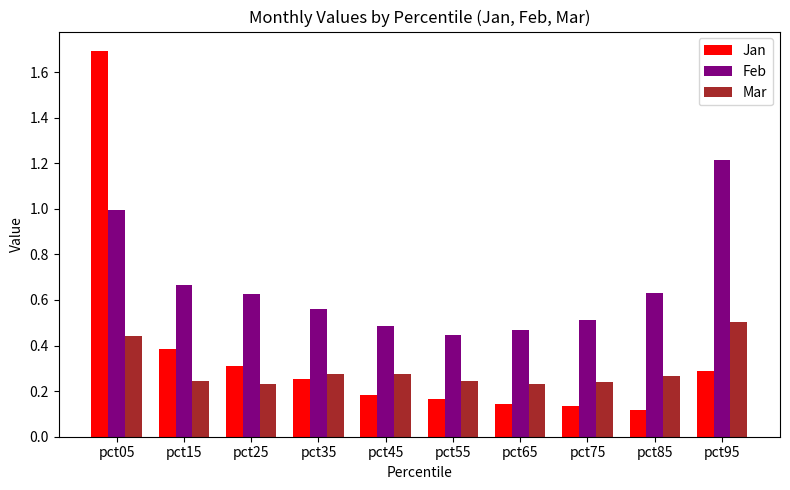

What is the total value across all series at pct35?

1.1